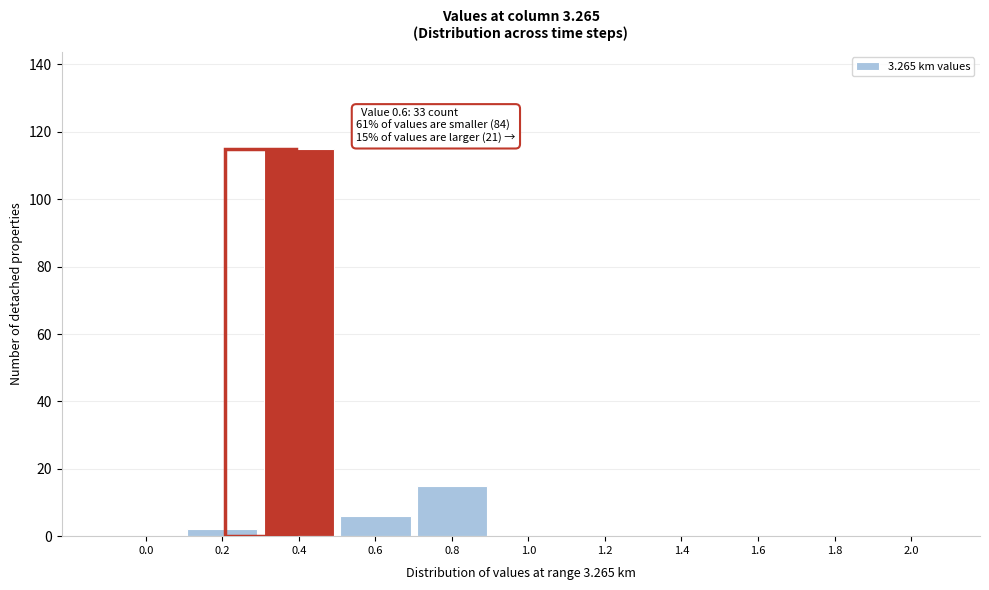

Reading left to right, transcribe all the data shown in this chart.

0.0=0	0.2=2	0.4=115	0.6=6	0.8=15	1.0=0	1.2=0	1.4=0	1.6=0	1.8=0	2.0=0